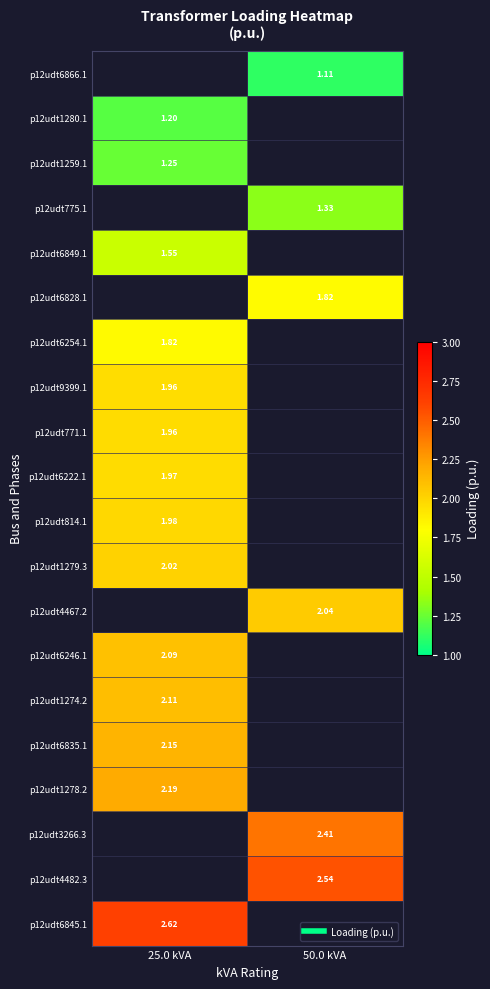

What is the smallest value displayed?

1.1